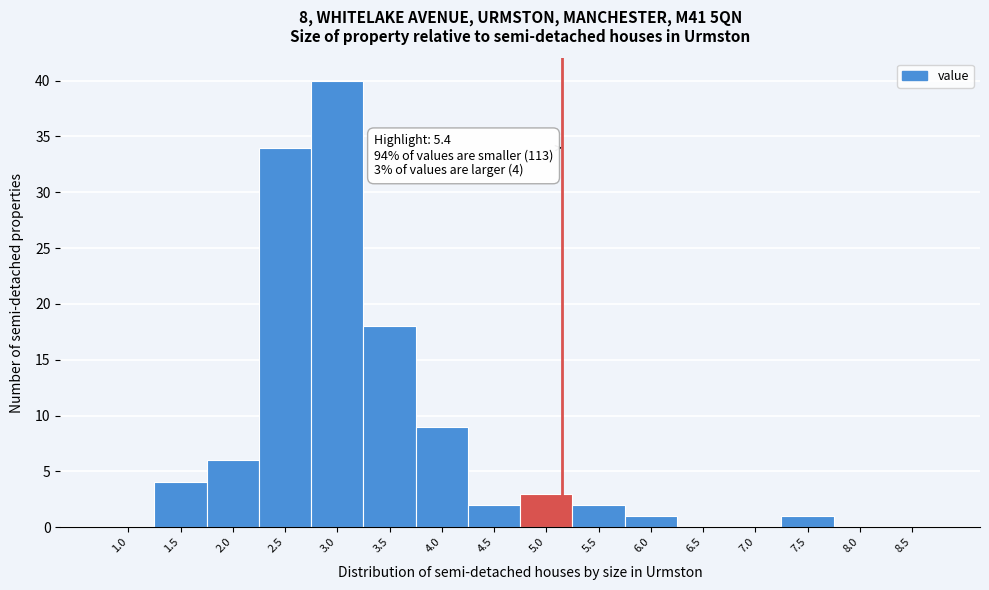

Reading right to left, extract all data points from this chart.

8.5=0	8.0=0	7.5=1	7.0=0	6.5=0	6.0=1	5.5=2	5.0=3	4.5=2	4.0=9	3.5=18	3.0=40	2.5=34	2.0=6	1.5=4	1.0=0